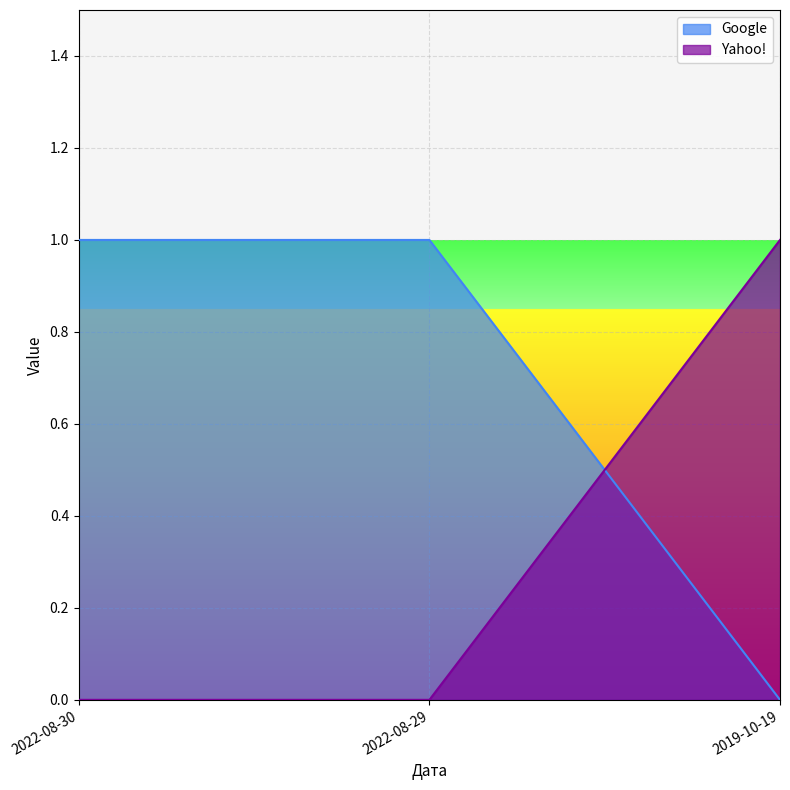

Rank the series by their average value, from highest to lowest.

Google, Yahoo!